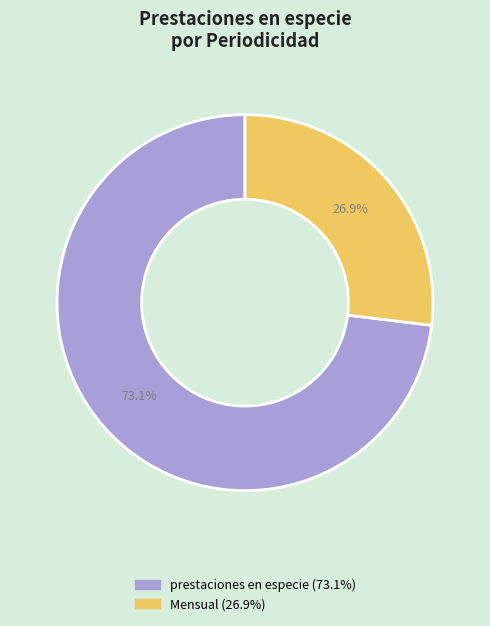

The prestaciones en especie slice represents 62% of the pie. True or false?

False